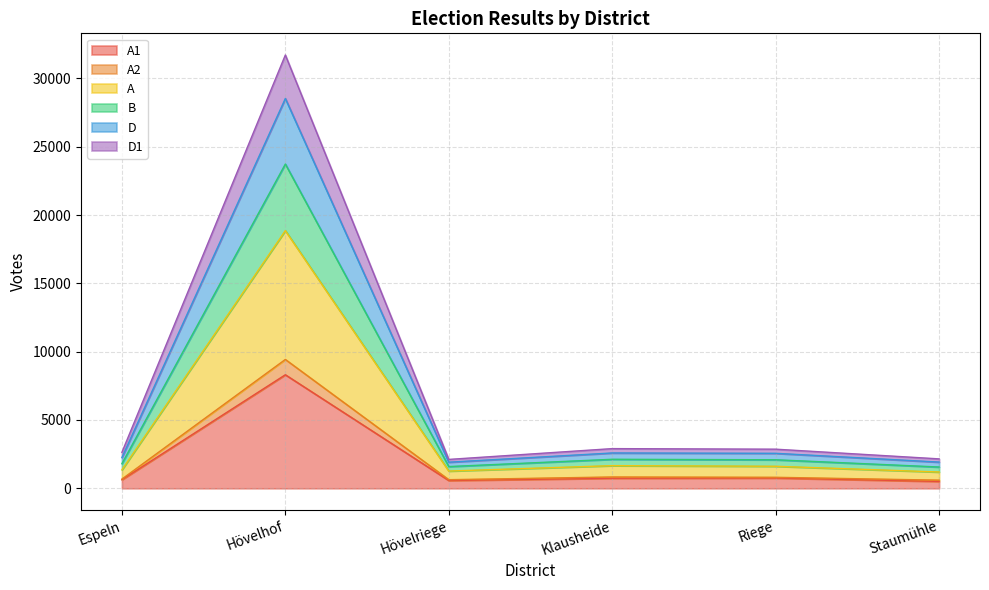

Is the value of D1 at Hövelhof greater than the value of A at Espeln?

Yes